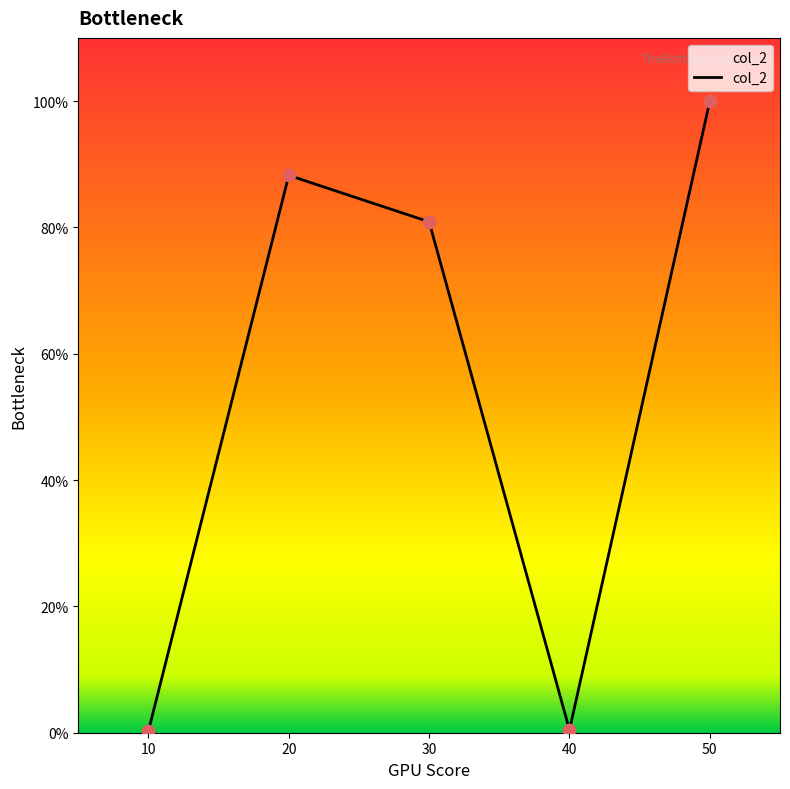

Between 10 and 30, which is larger?

30